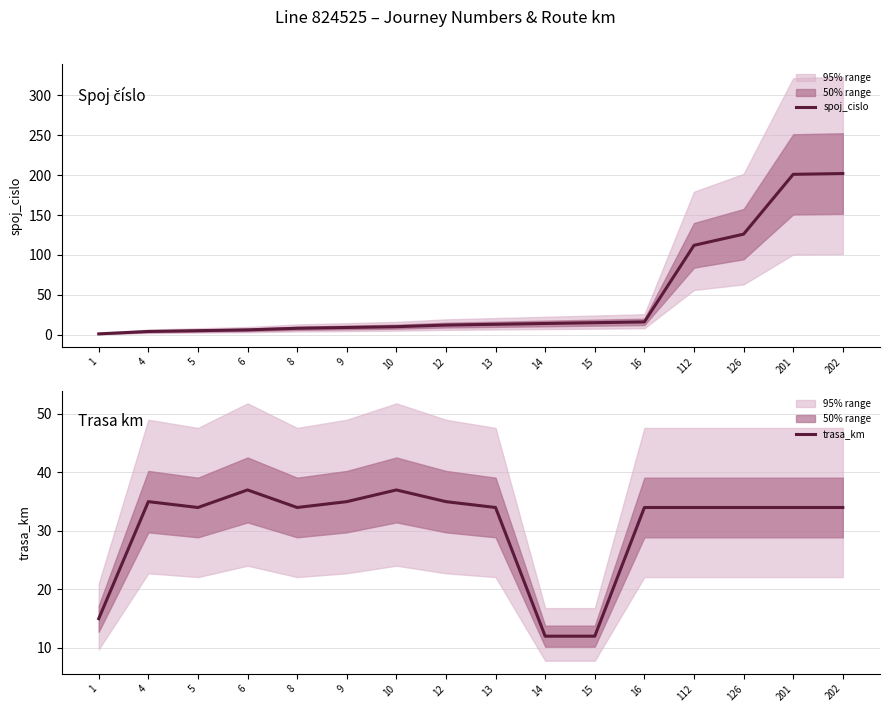

What is the average value of the trasa_km series?

31